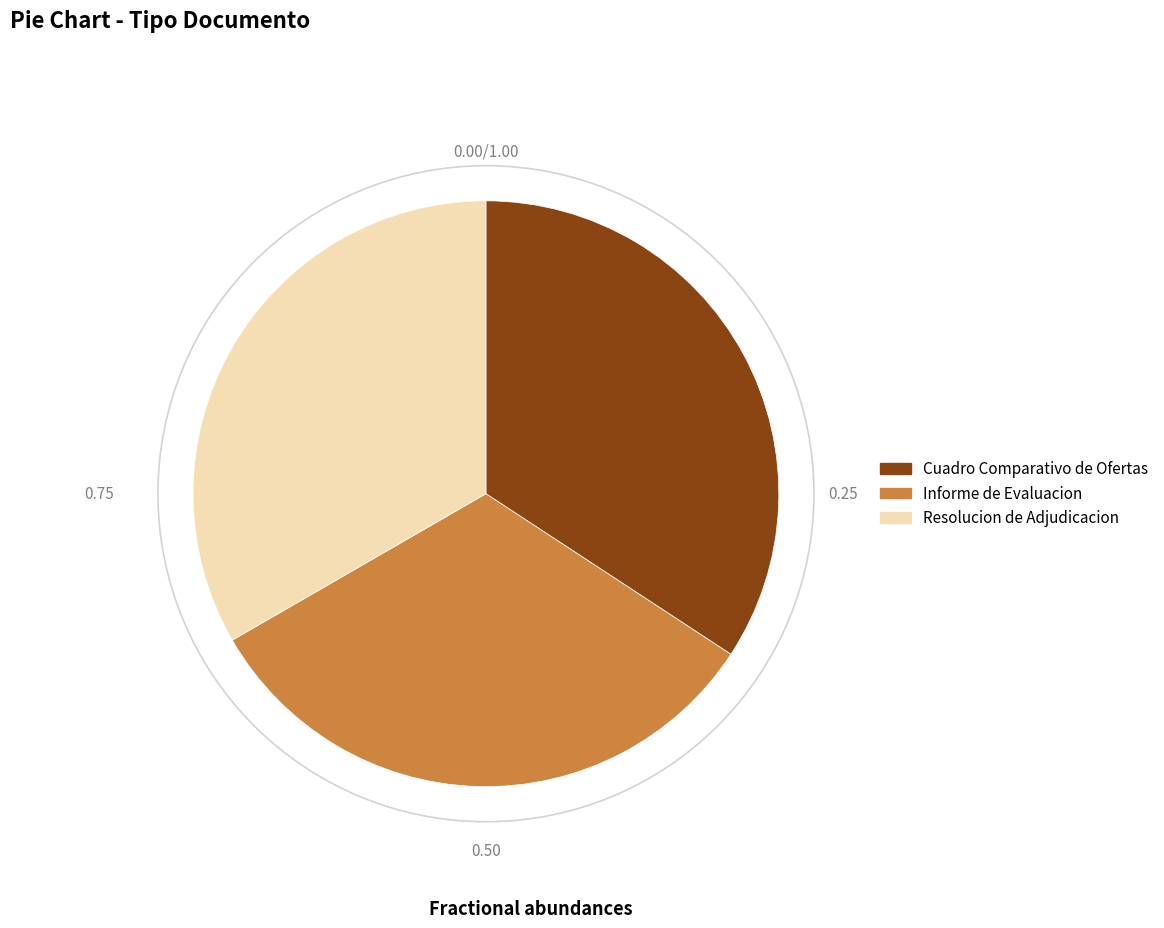

Between Informe de Evaluacion and Cuadro Comparativo de Ofertas, which is larger?

Cuadro Comparativo de Ofertas